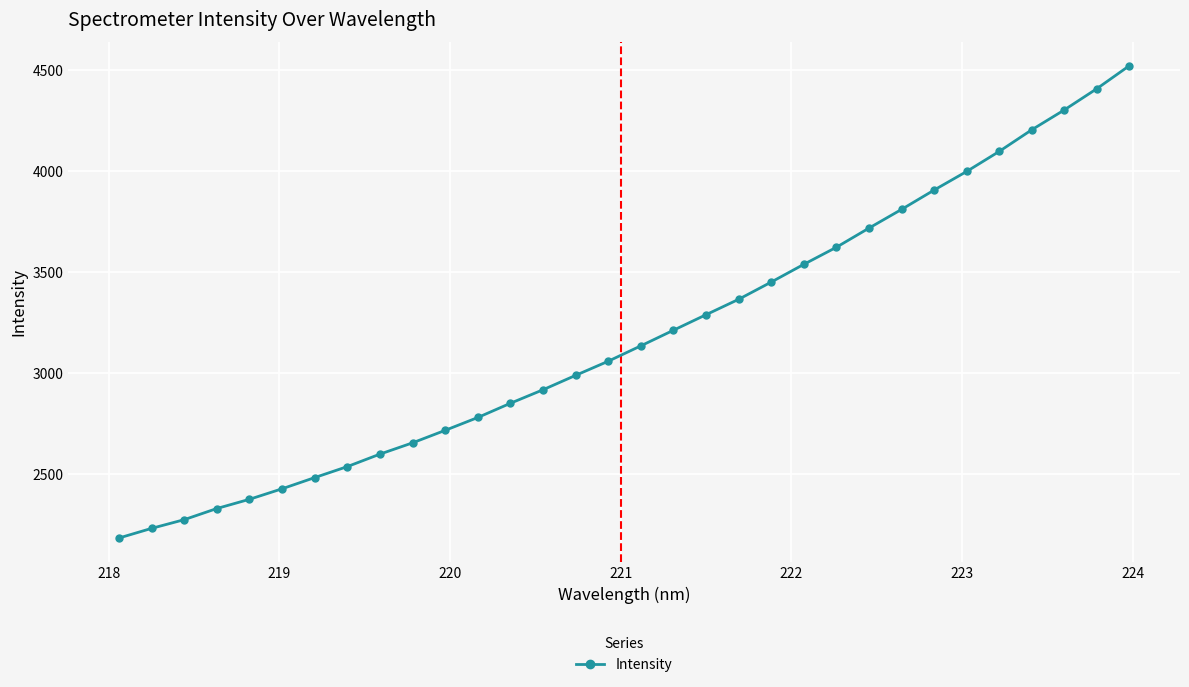

True or false: there are more than 2 points higher than both neighbors.

False